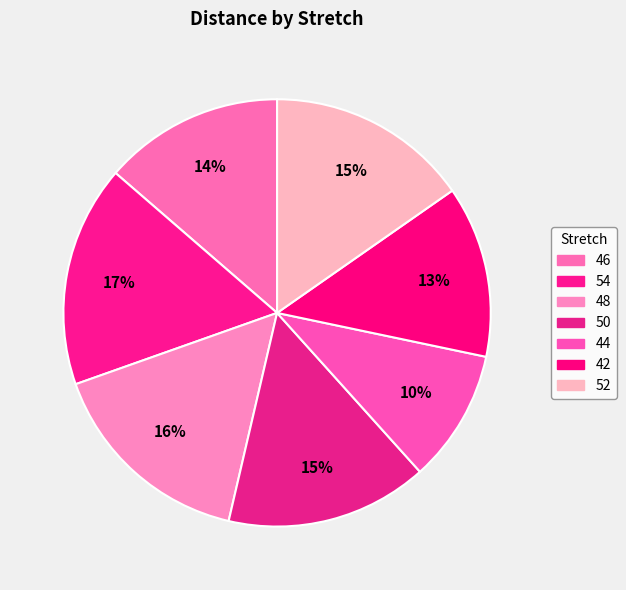

Is 46 the majority of the pie?

No